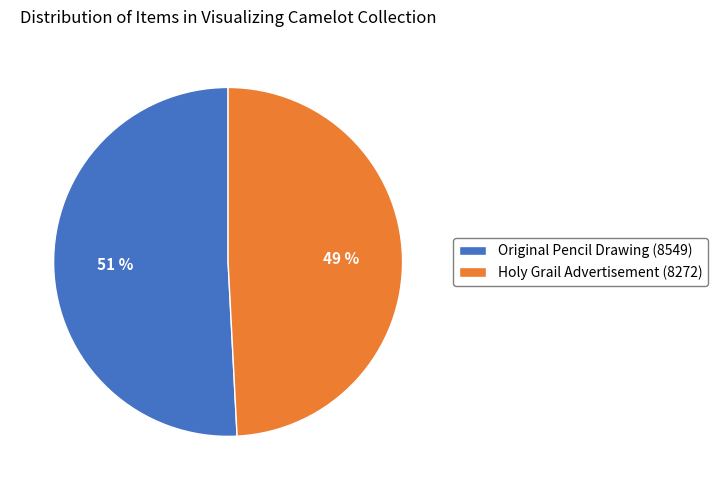

Which has a higher value, Original Pencil Drawing (8549) or Holy Grail Advertisement (8272)?

Original Pencil Drawing (8549)